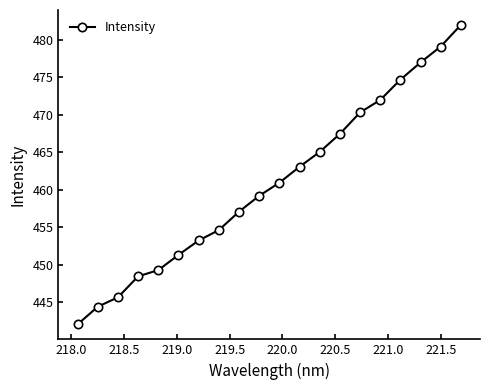

What is the average value?

460.8